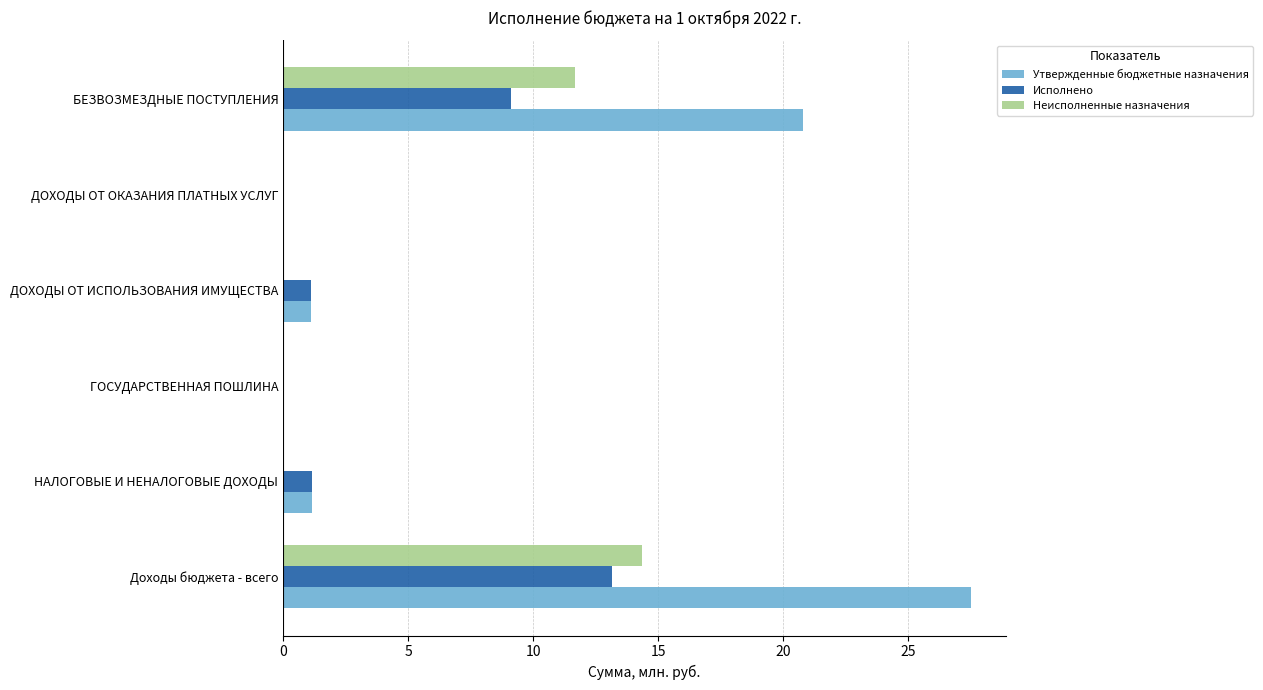

Which series changed the most between Доходы бюджета - всего and ДОХОДЫ ОТ ОКАЗАНИЯ ПЛАТНЫХ УСЛУГ?

Утвержденные бюджетные назначения